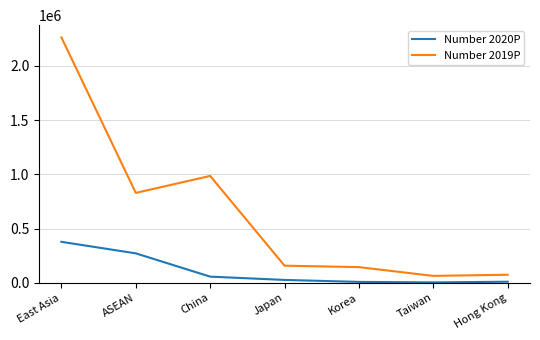

What is the greatest value displayed?

2262049